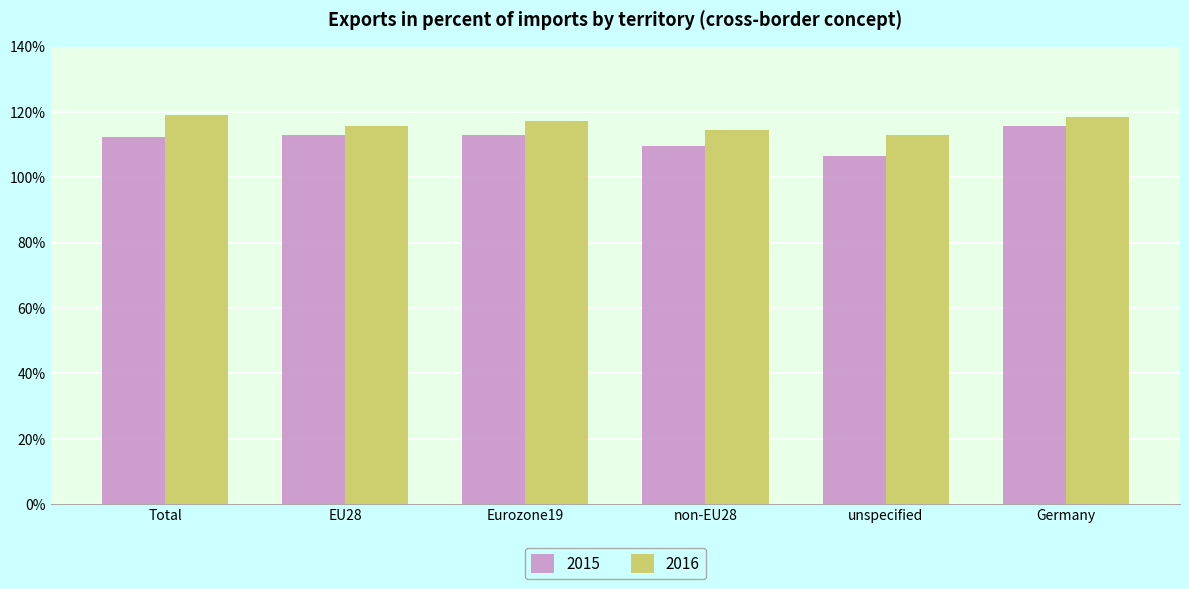

Which series changed the most between Total and unspecified?

2016